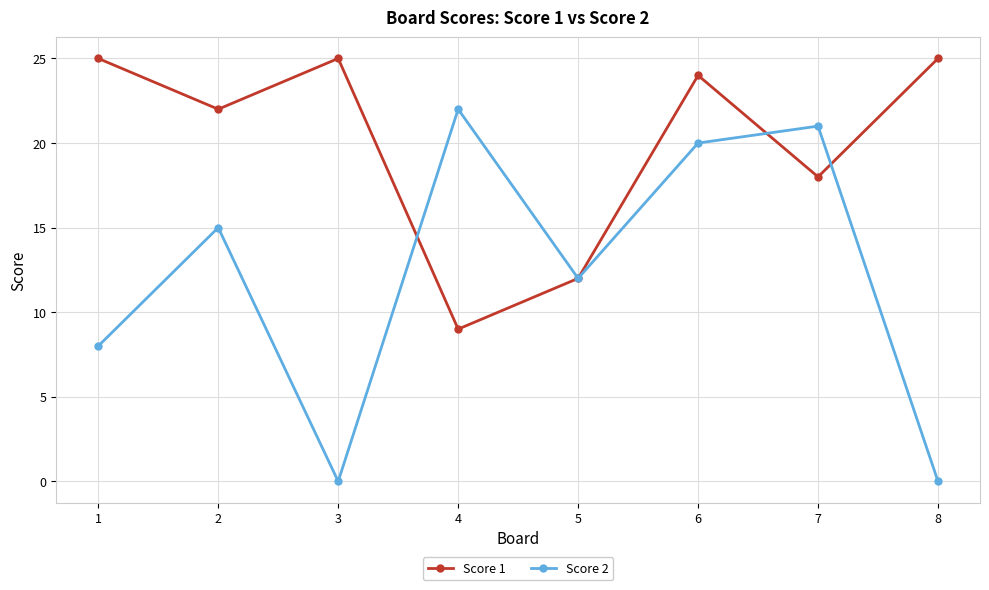

Reading left to right, what are all the values shown in this chart?

Score 1: 25	22	25	9	12	24	18	25
Score 2: 8	15	0	22	12	20	21	0